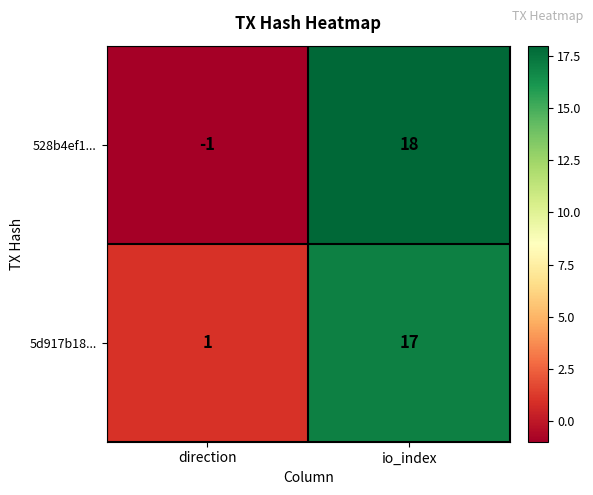

Which series has the largest total across all categories?

5d917b18...